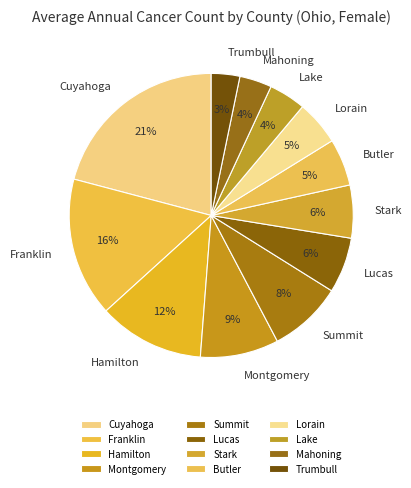

The Hamilton slice represents 25% of the pie. True or false?

False